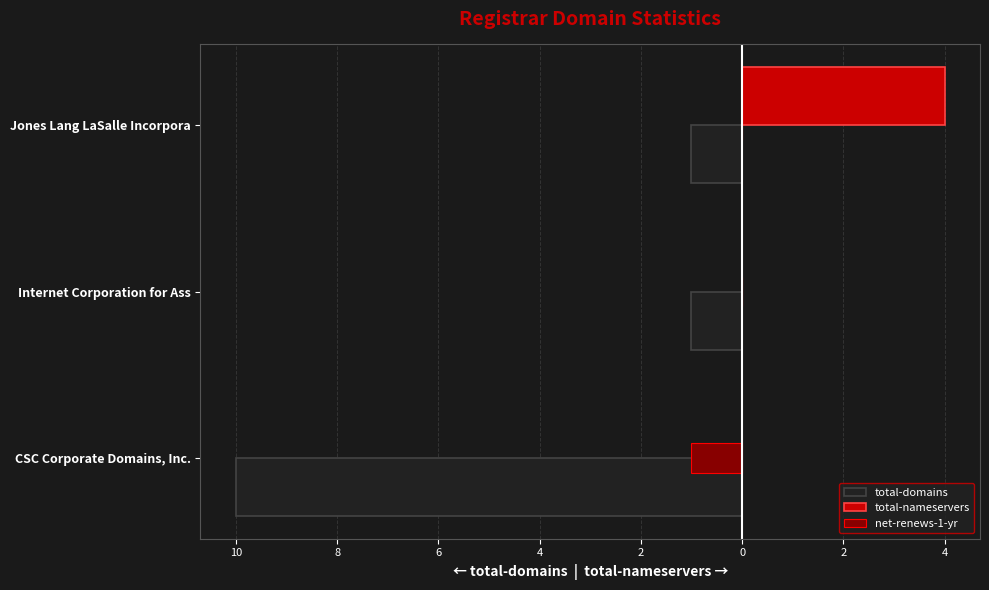

List the series in order of their overall mean, highest first.

total-nameservers, net-renews-1-yr, total-domains